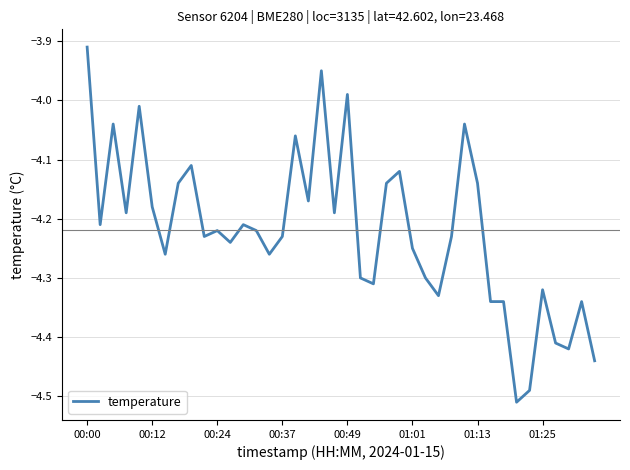

What is the difference between the maximum and minimum values?

0.6